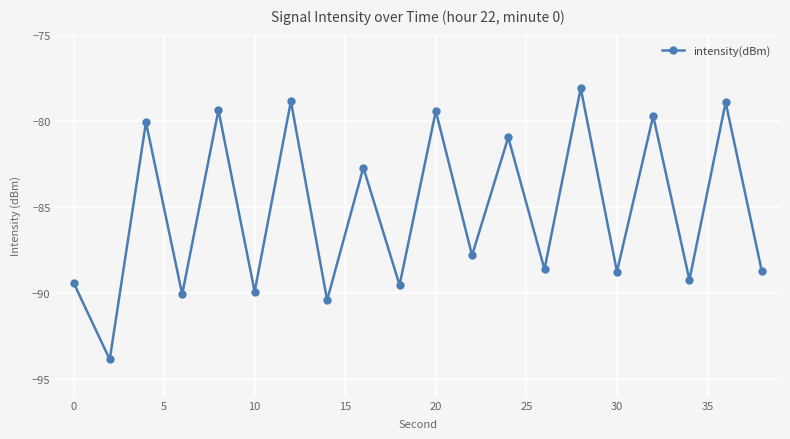

What is the smallest value displayed?

-93.9